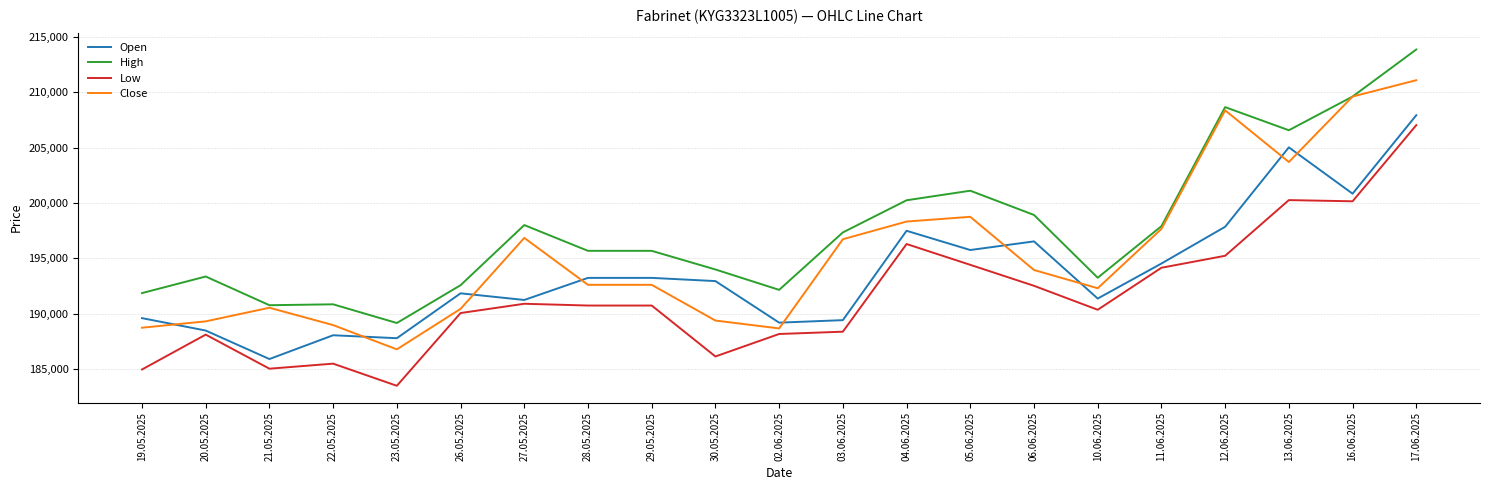

Is the value of Close at 30.05.2025 greater than the value of Low at 22.05.2025?

Yes